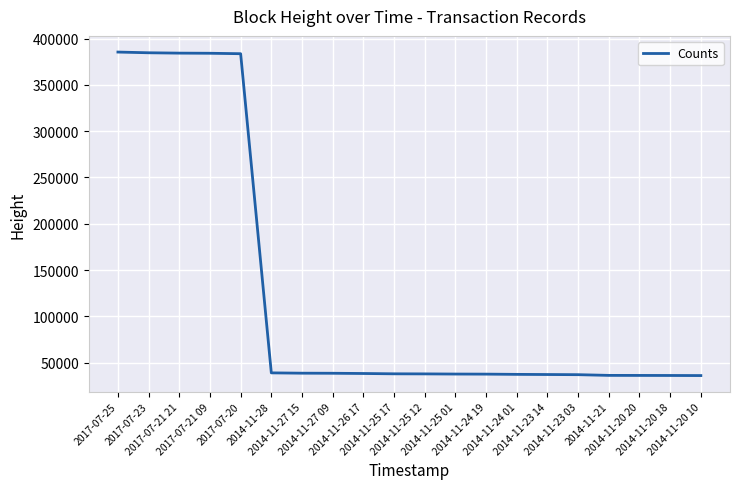

What is the minimum value shown in the chart?

36103